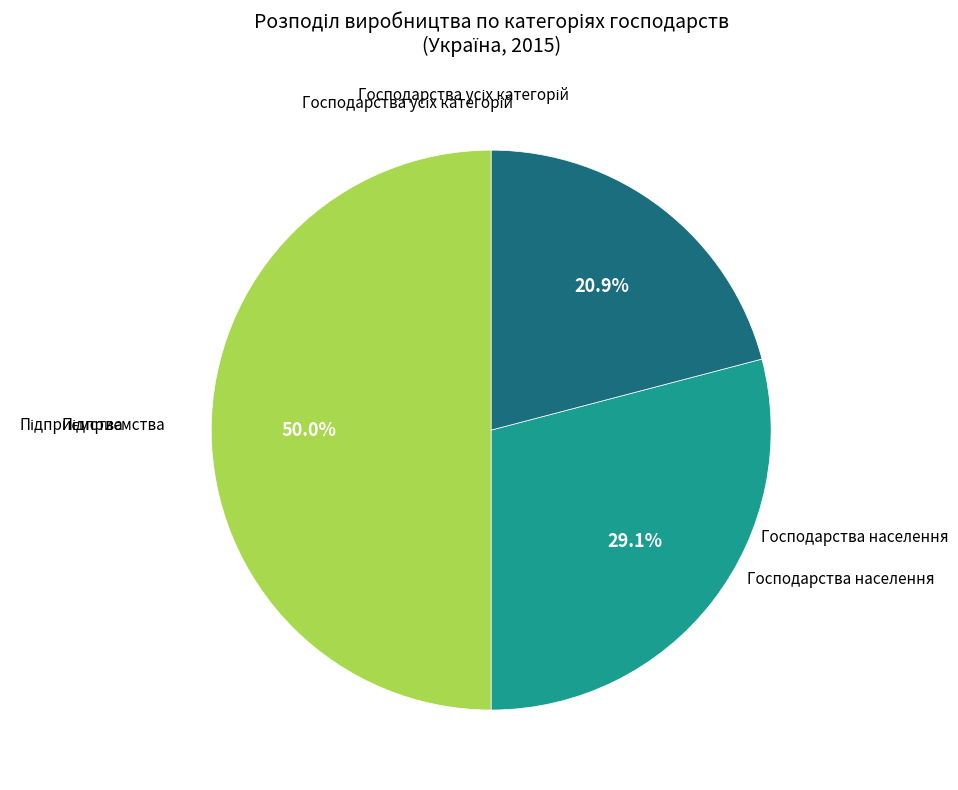

How many segments does this pie chart have?

3